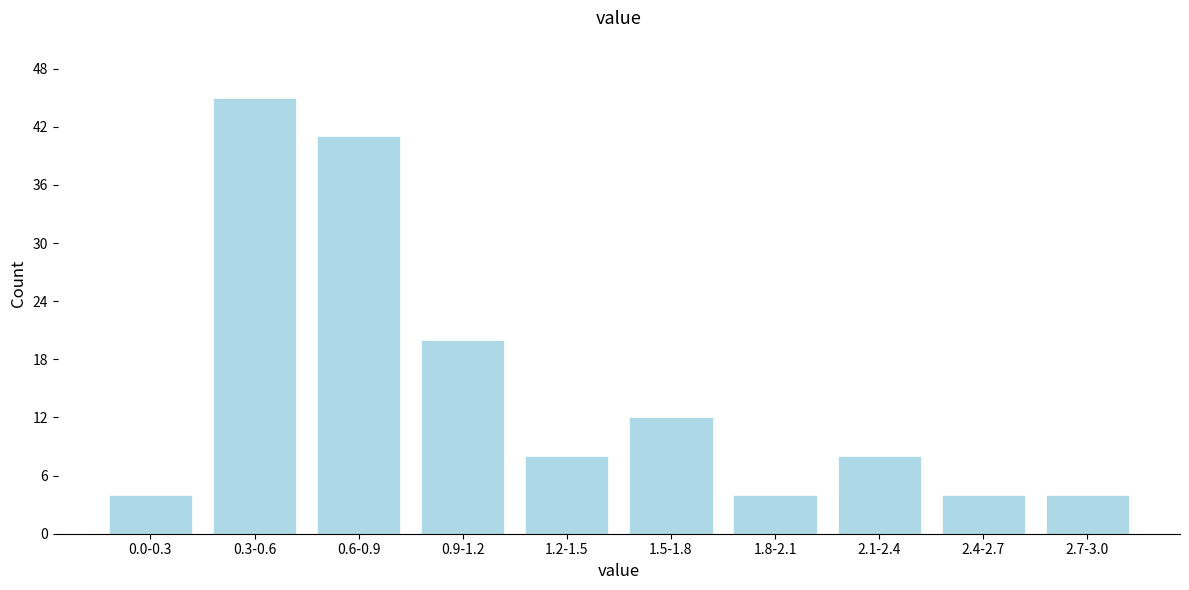

Reading left to right, list all the values displayed in this chart.

0.0-0.3=4	0.3-0.6=45	0.6-0.9=41	0.9-1.2=20	1.2-1.5=8	1.5-1.8=12	1.8-2.1=4	2.1-2.4=8	2.4-2.7=4	2.7-3.0=4